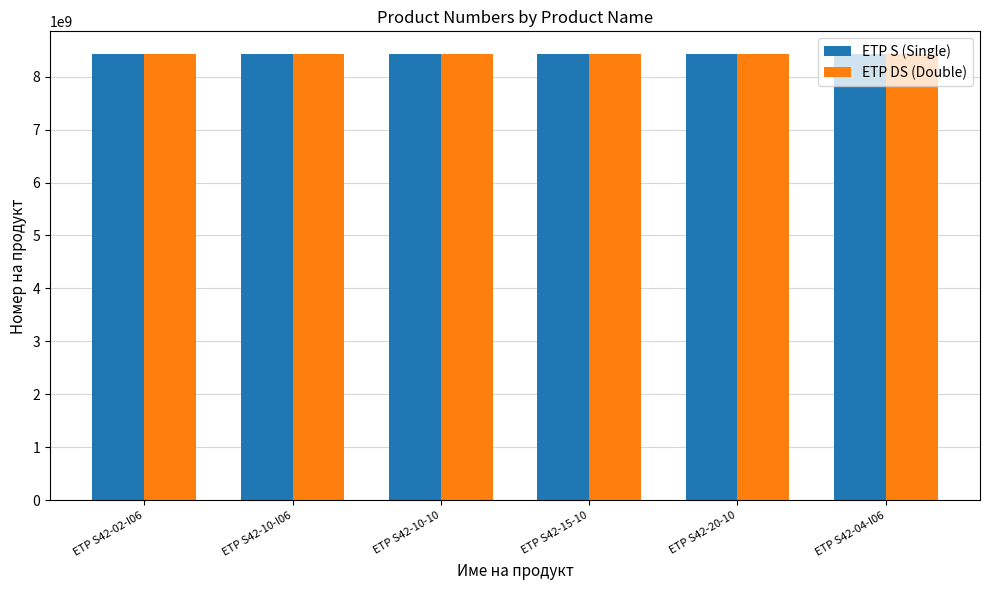

What is the spread (max minus min) of values at ETP S42-15-10?

47350